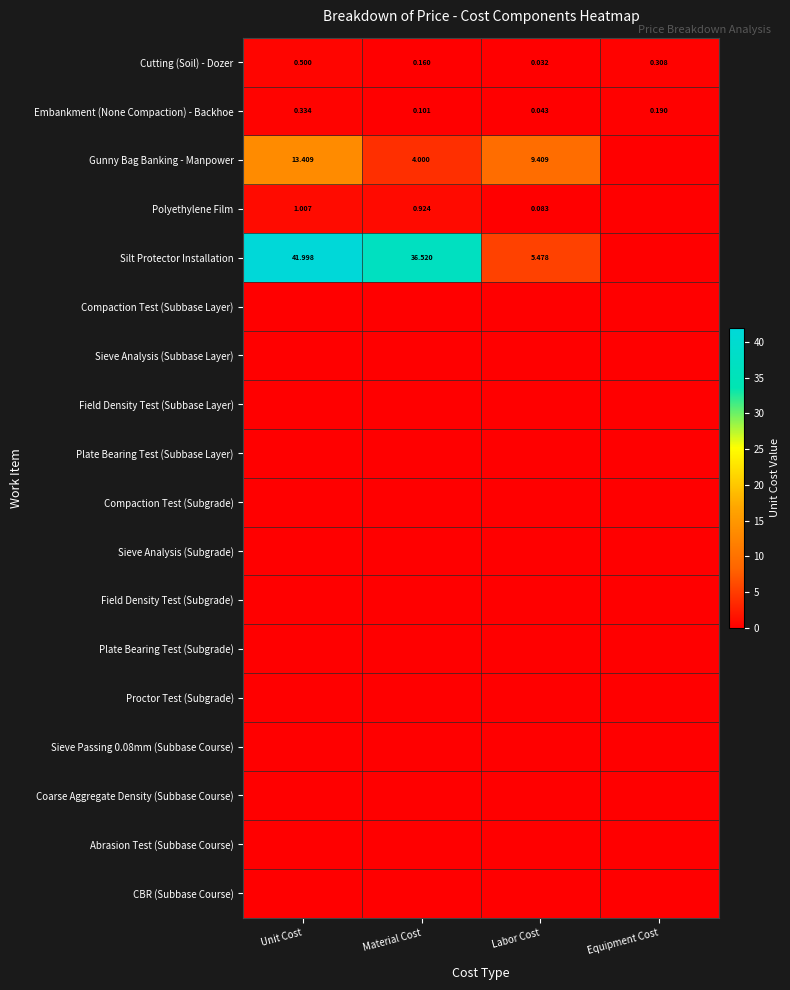

List the labels in order of Silt Protector Installation value, smallest first.

Equipment Cost, Labor Cost, Material Cost, Unit Cost